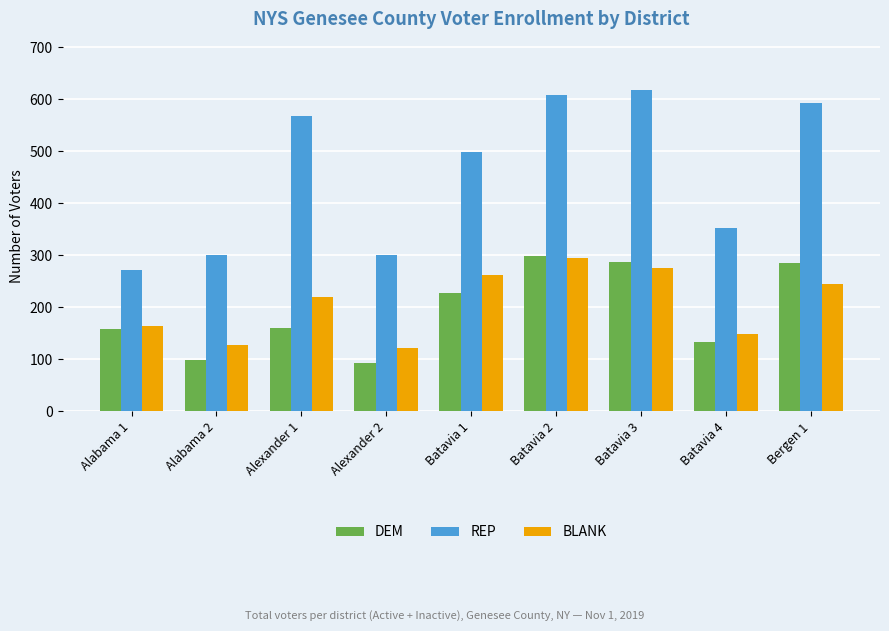

What is the total value across all series at Alabama 2?

525